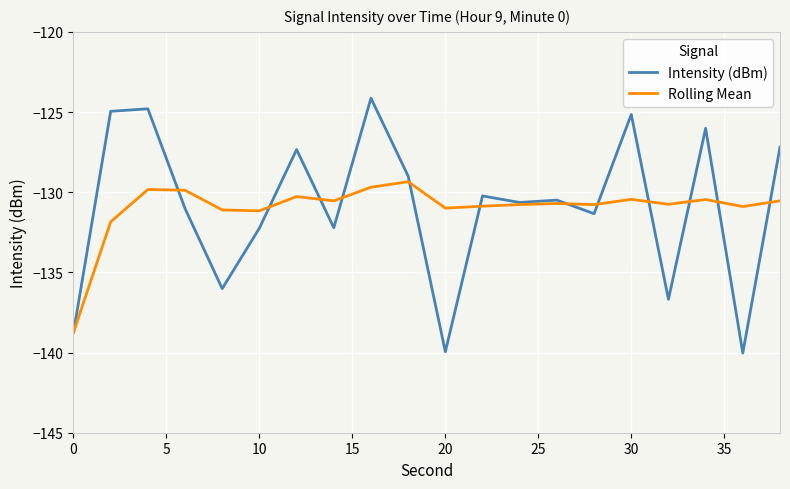

What is the average value of the Intensity (dBm) series?

-130.9